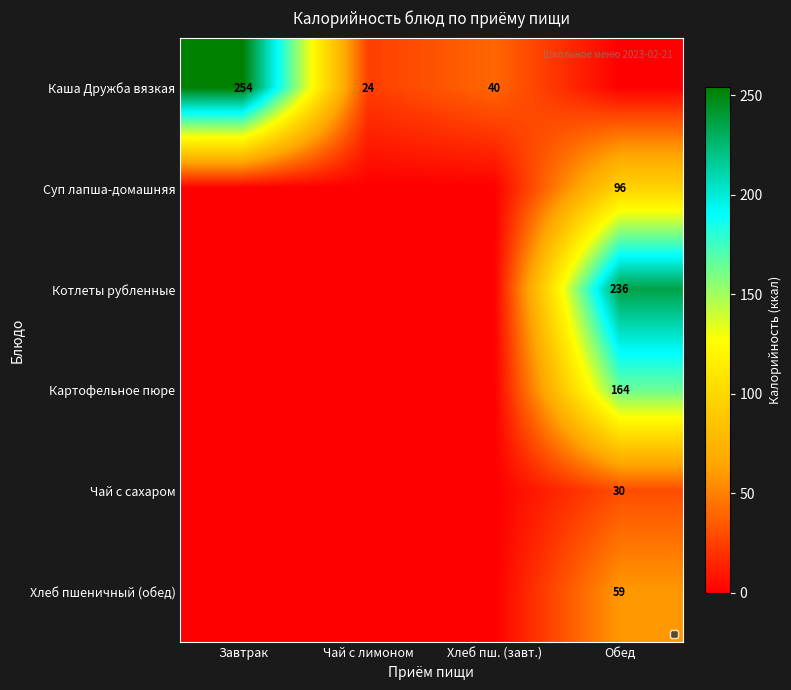

How many series are shown in this chart?

6